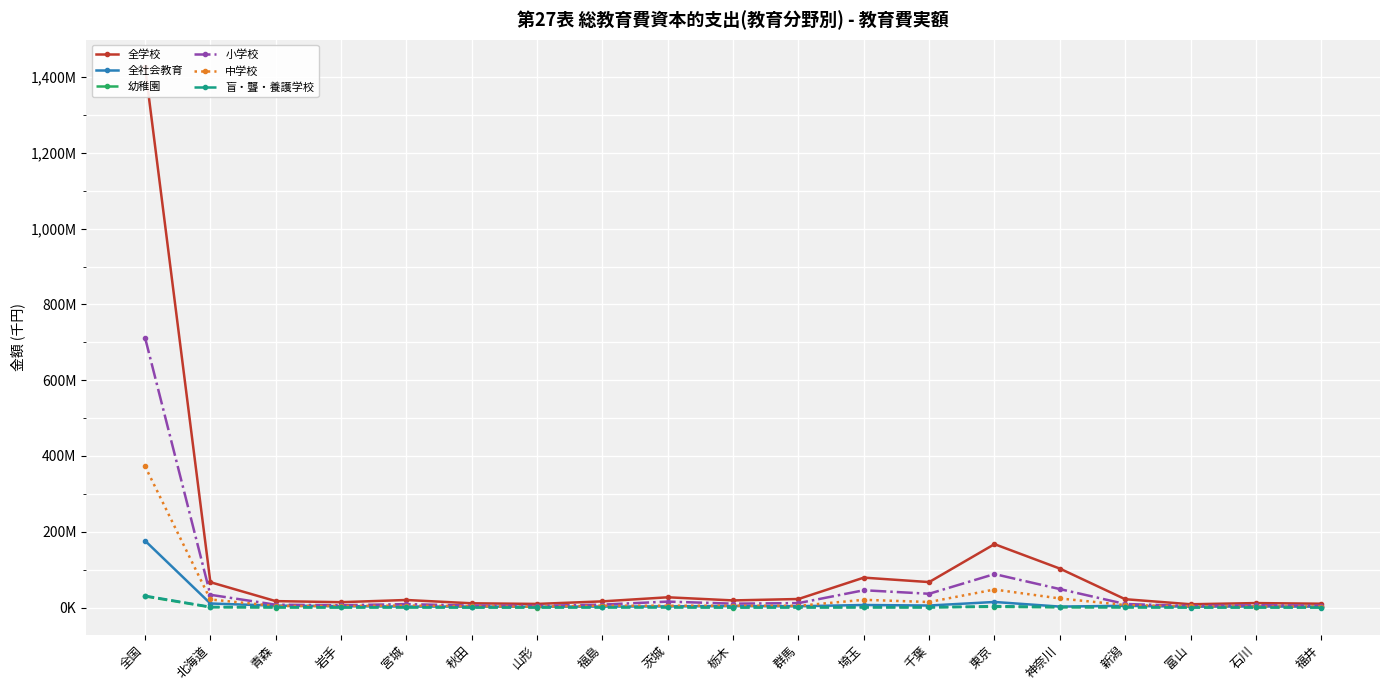

What is the total value across all series at 全国?

2749280089